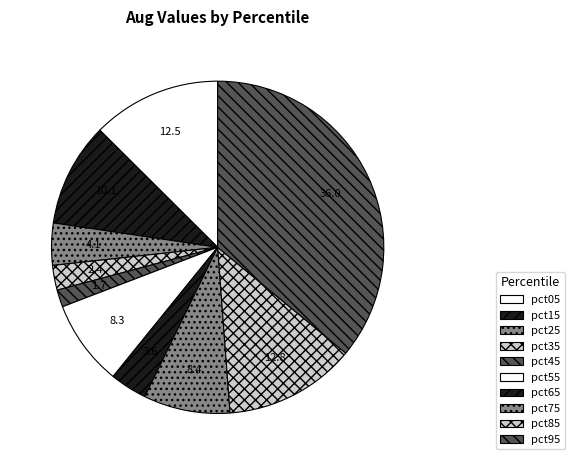

Which category has the smallest portion of the pie?

pct45